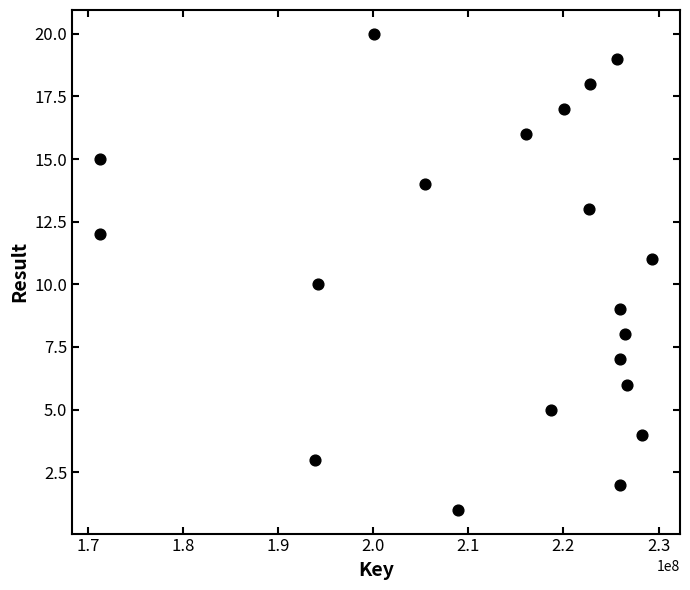

What is the range of Y values (max minus min)?

19